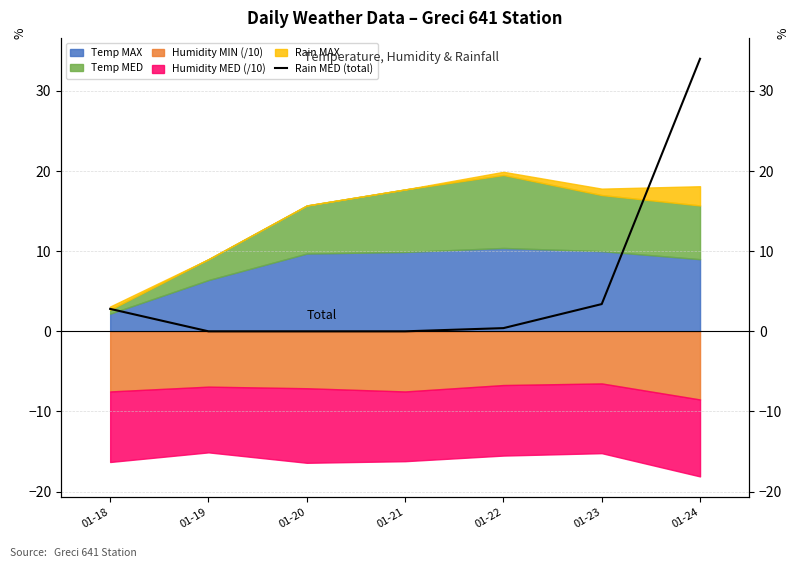

What is the difference between the second highest and minimum values?

3.4